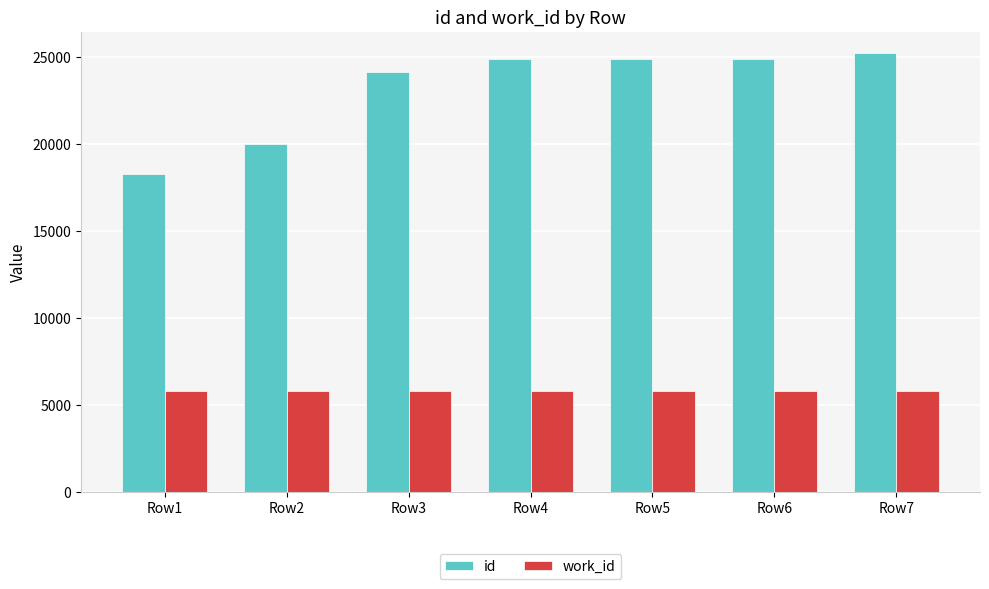

How many bars are there in each group?

2